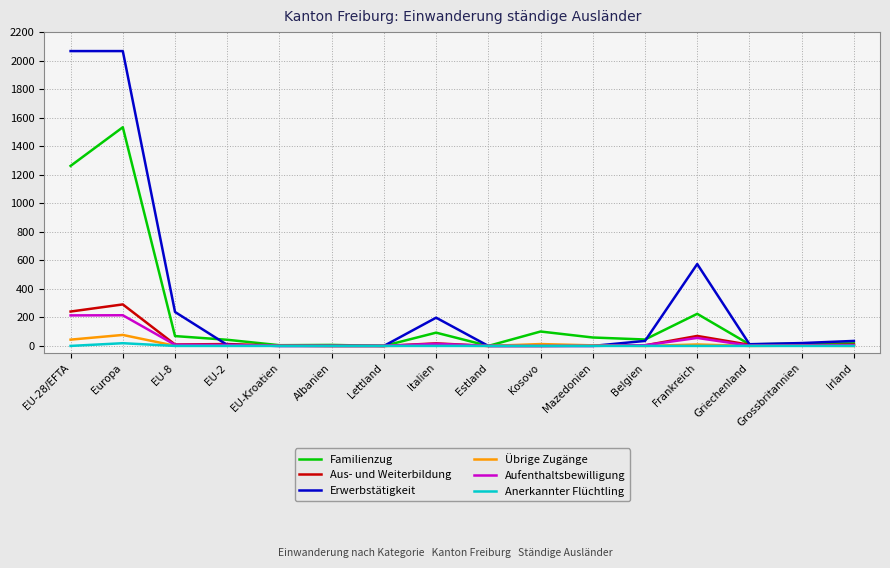

True or false: Übrige Zugänge has a value of 2 at Grossbritannien.

True